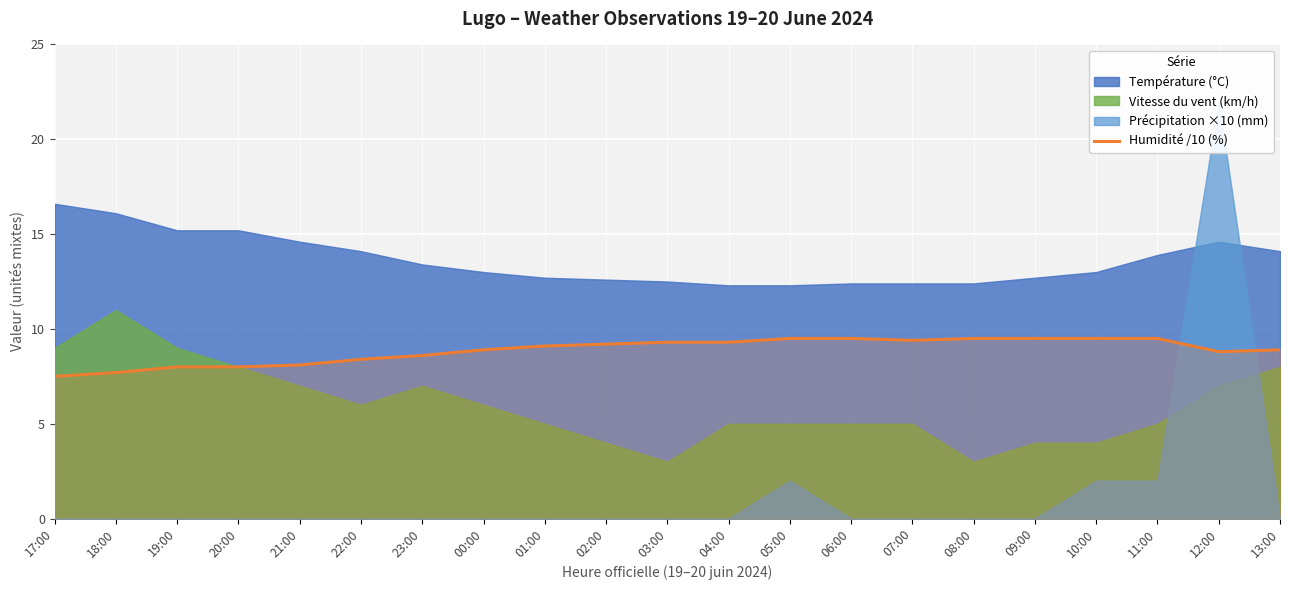

Reading left to right, extract all data points from this chart.

7.5	7.7	8.0	8.0	8.1	8.4	8.6	8.9	9.1	9.2	9.3	9.3	9.5	9.5	9.4	9.5	9.5	9.5	9.5	8.8	8.9